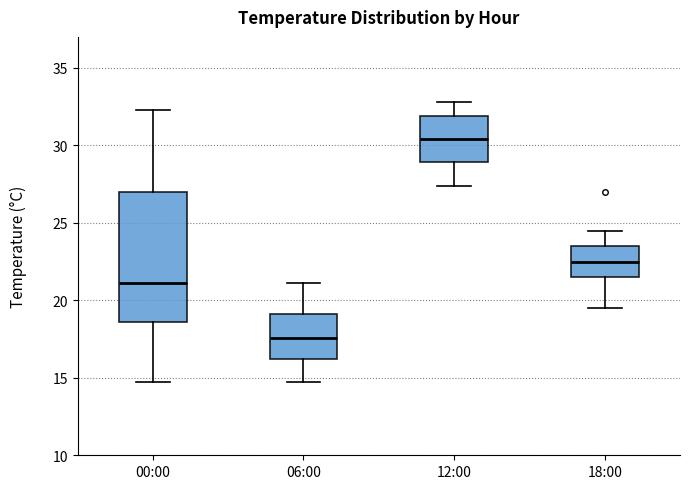

Which box's median line is the highest?

12:00